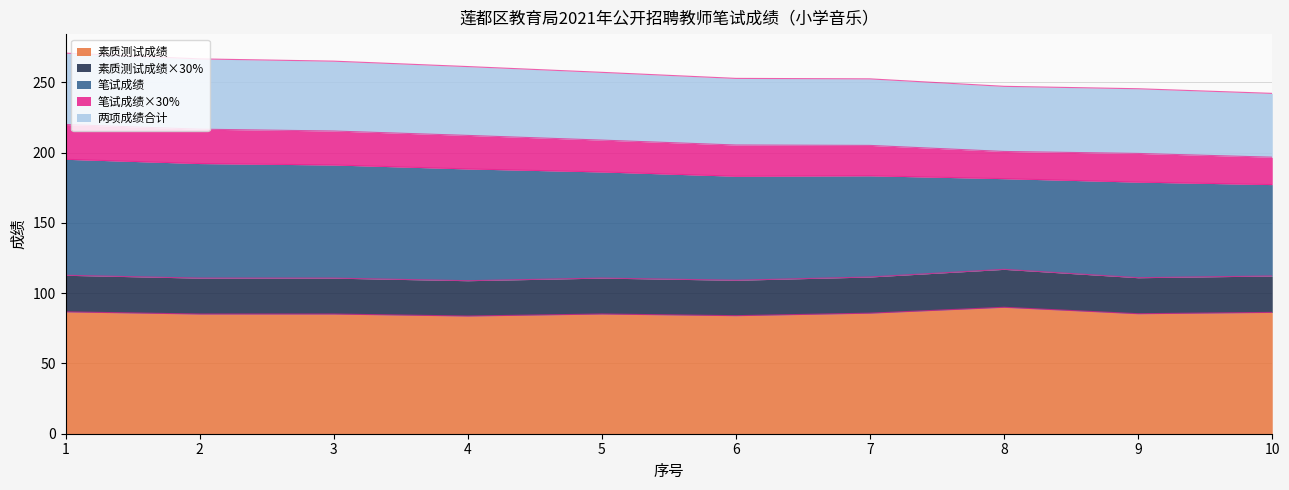

What is the total value across all series at 8?

247.1